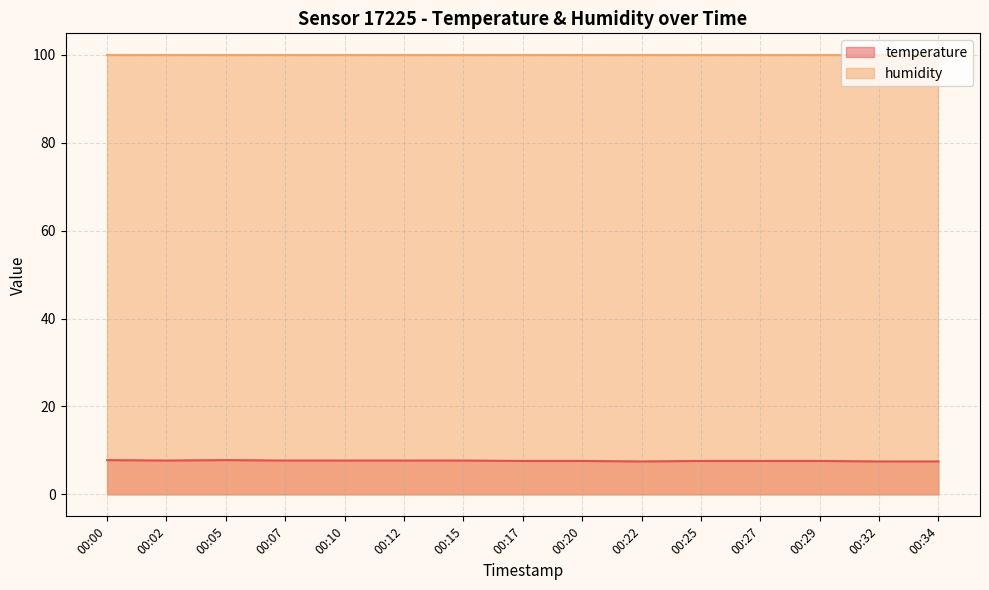

List the labels in order of value, largest first.

00:00, 00:05, 00:02, 00:07, 00:10, 00:12, 00:15, 00:17, 00:20, 00:25, 00:27, 00:29, 00:22, 00:32, 00:34